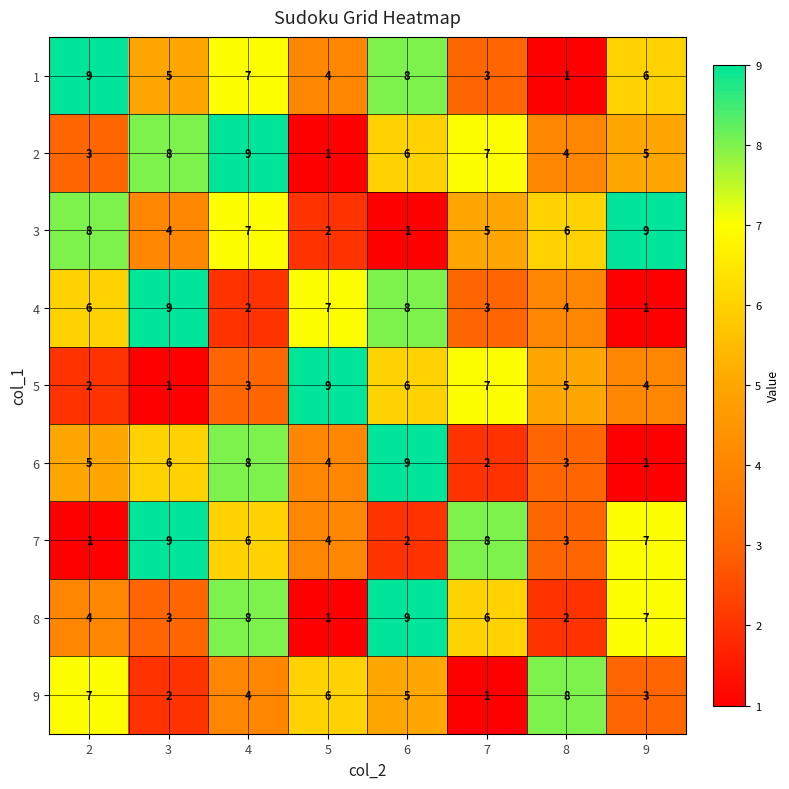

At how many categories does at least one series exceed 6?

8